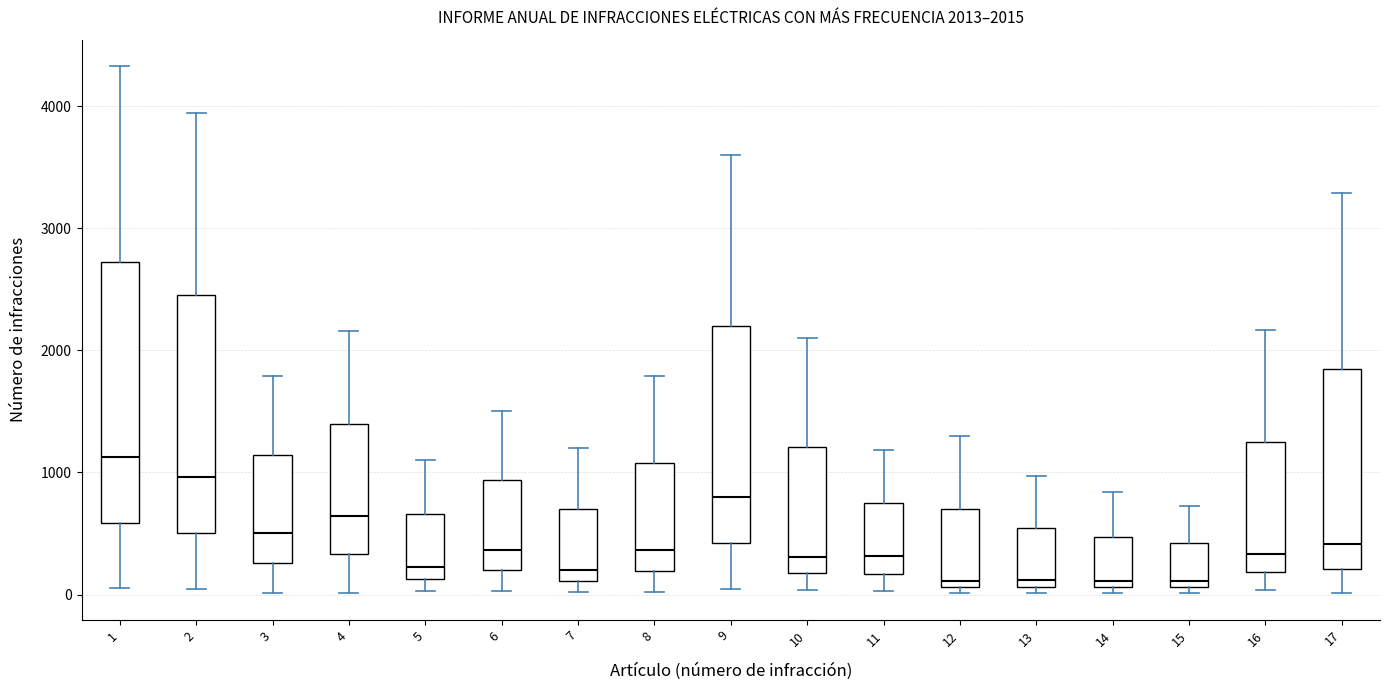

Which box is the tallest, from its lower edge to its upper edge?

1